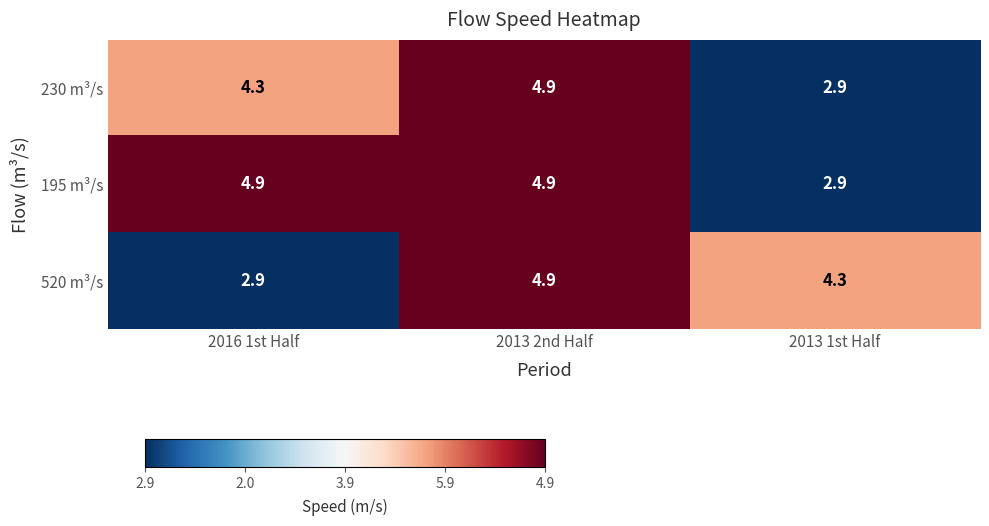

What is the average value of the 230 m³/s series?

4.0